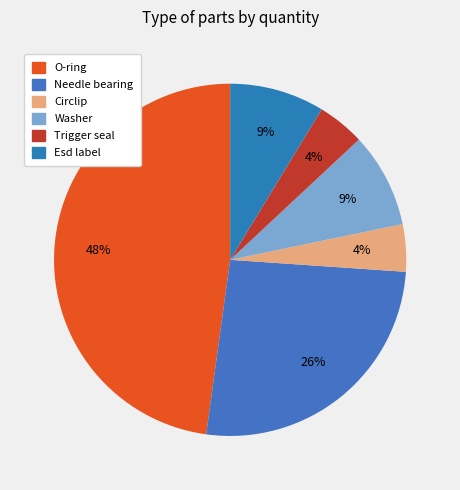

How many segments does this pie chart have?

6